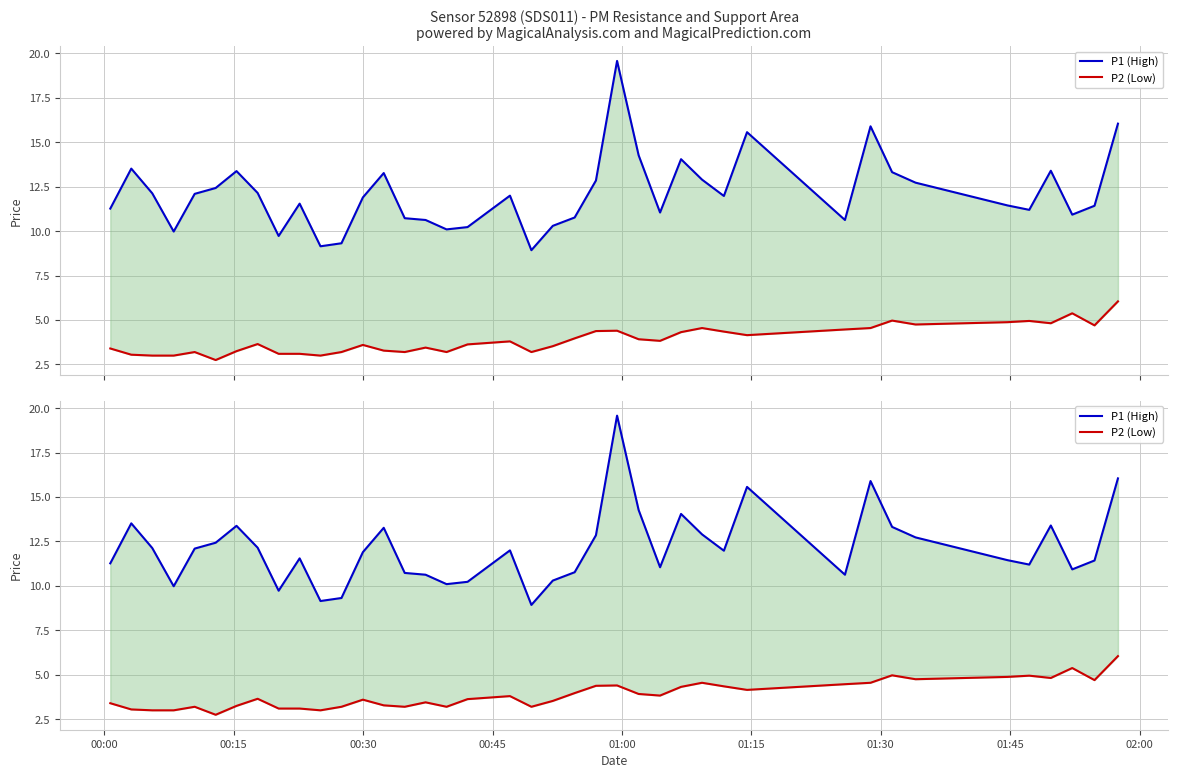

At how many categories does at least one series exceed 12?

18